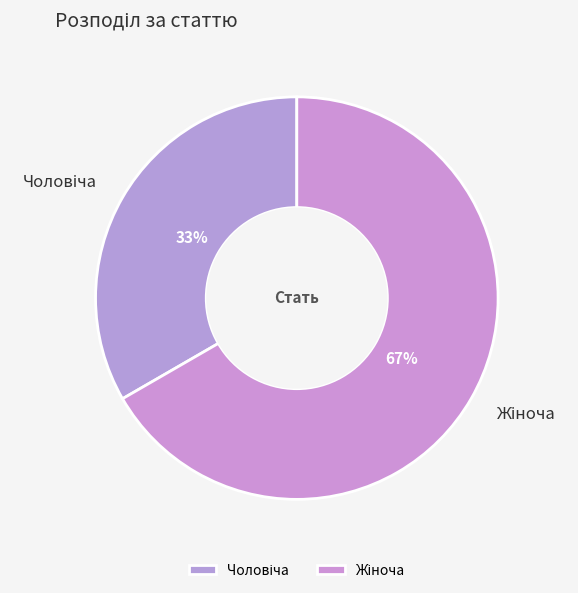

To the nearest percent, what is the average slice percentage?

50%